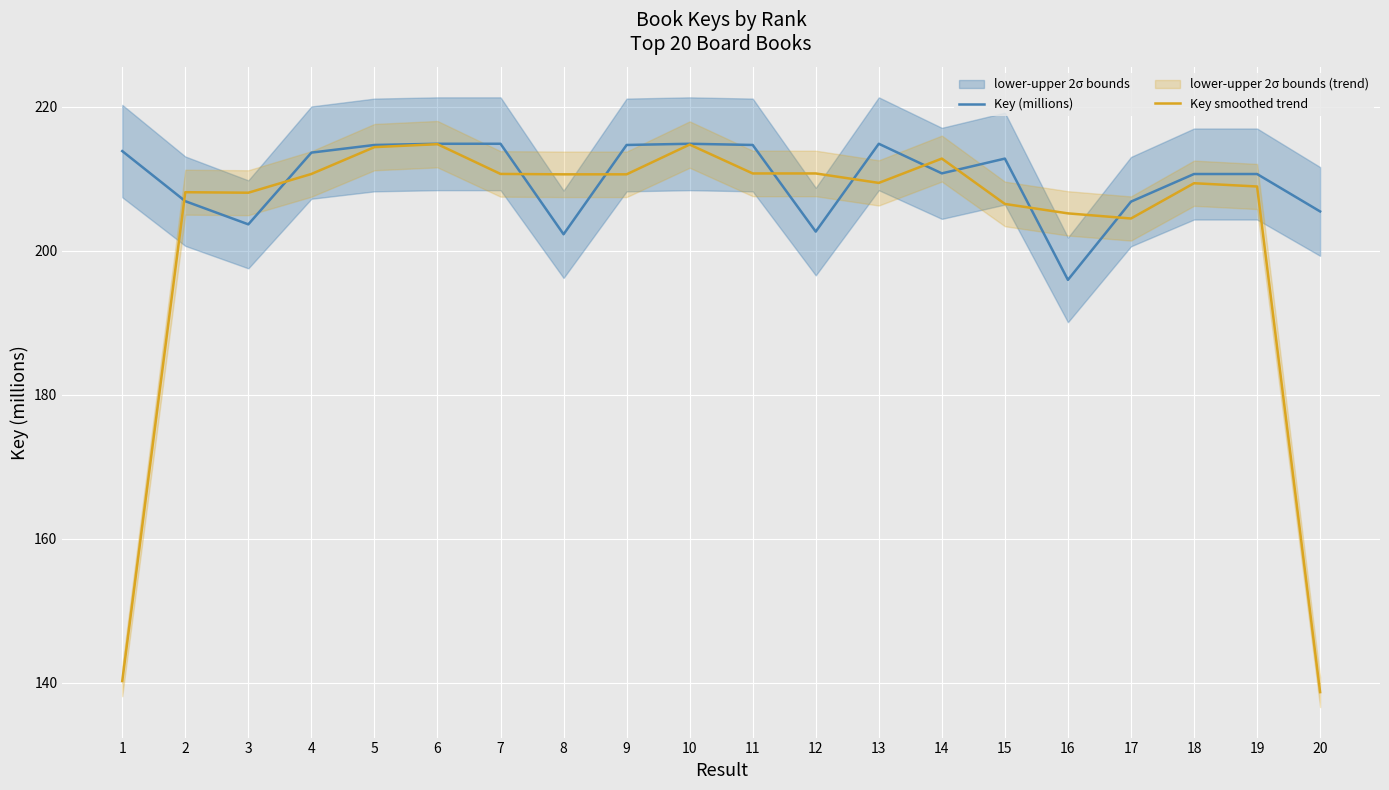

List the labels in order of Key (millions) value, smallest first.

16, 8, 12, 3, 20, 17, 2, 18, 19, 14, 15, 4, 1, 5, 9, 11, 6, 10, 13, 7